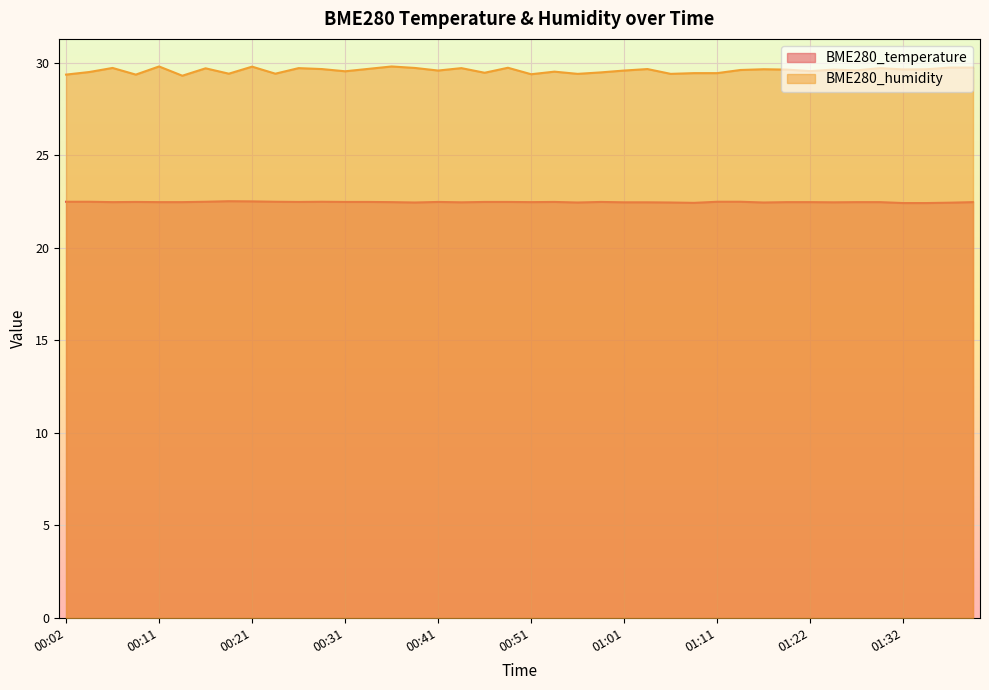

What position from the left is 00:19?

8